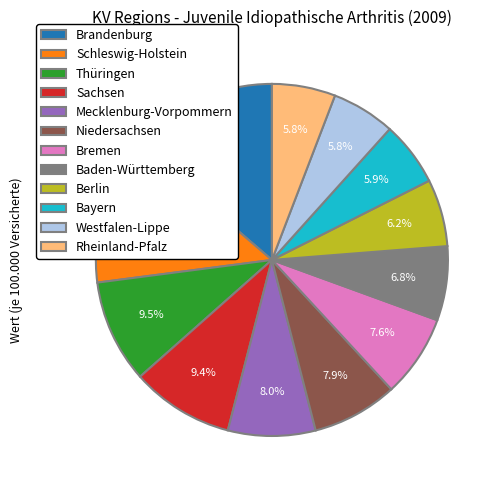

Which has a higher value, Brandenburg or Sachsen?

Brandenburg